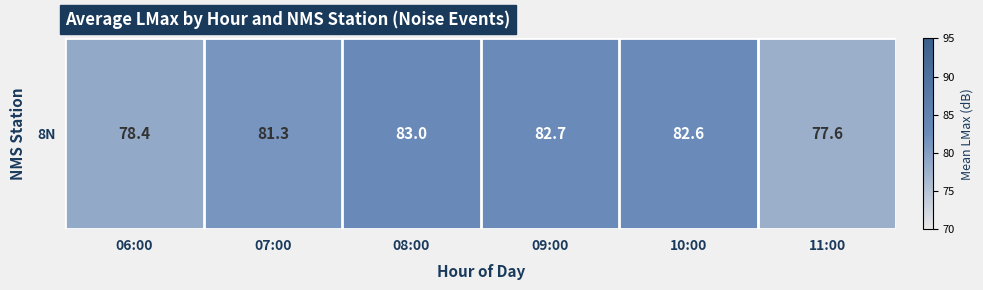

Rank the categories by value from highest to lowest.

08:00, 09:00, 10:00, 07:00, 06:00, 11:00